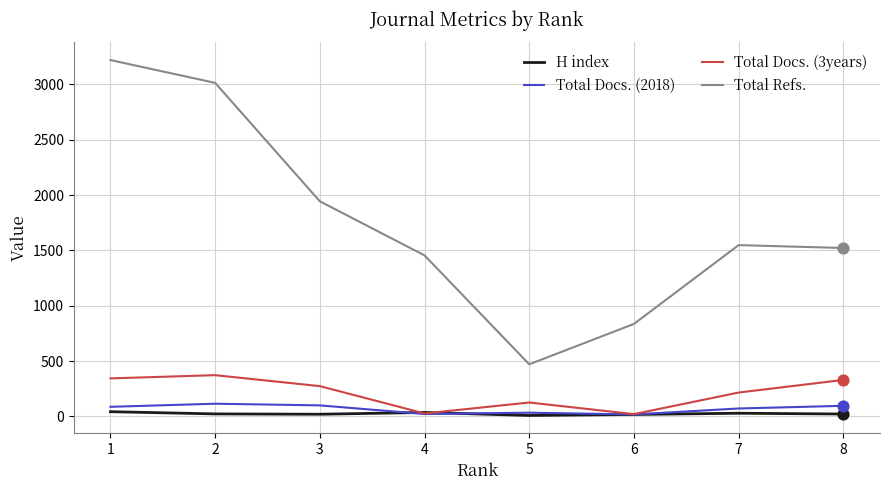

What is the maximum value shown in the chart?

3220